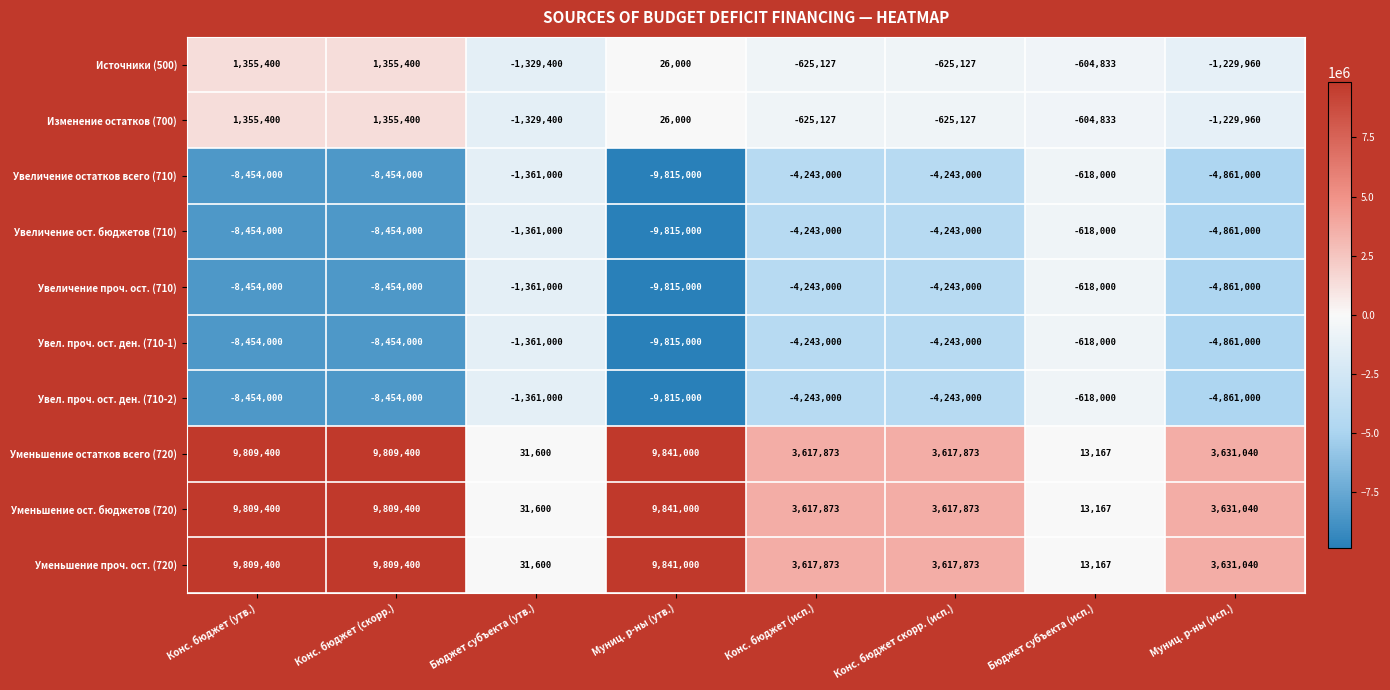

At which label does Увел. проч. ост. ден. (710-2) first exceed -4243000?

Бюджет субъекта (утв.)